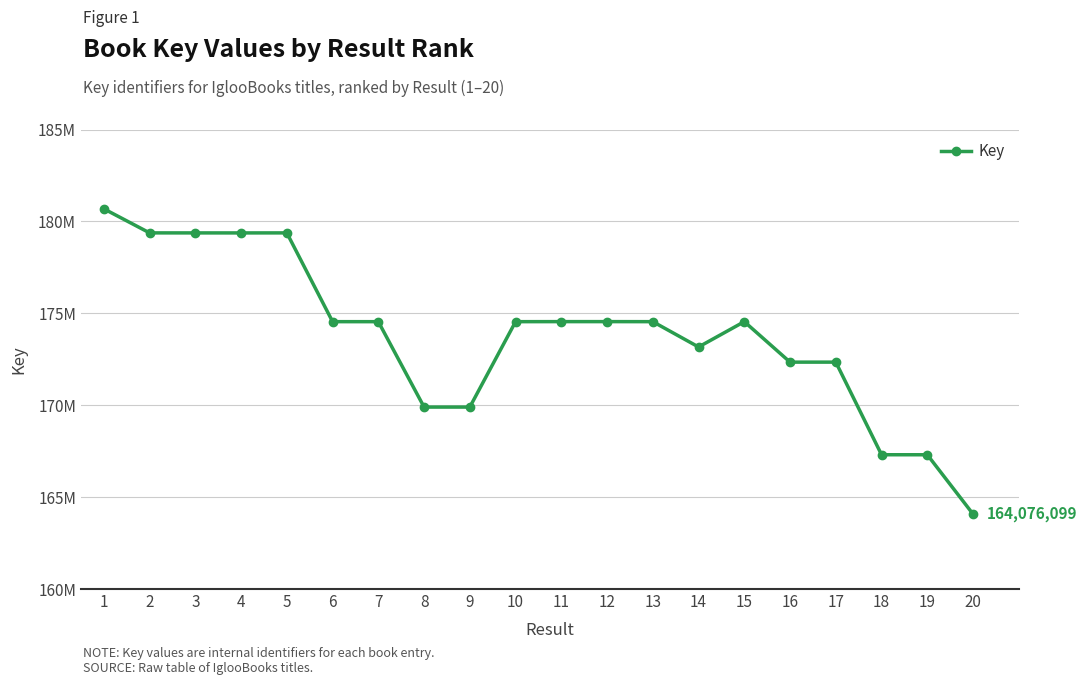

Approximately how many times larger is the value at 6 compared to 12?

1.0